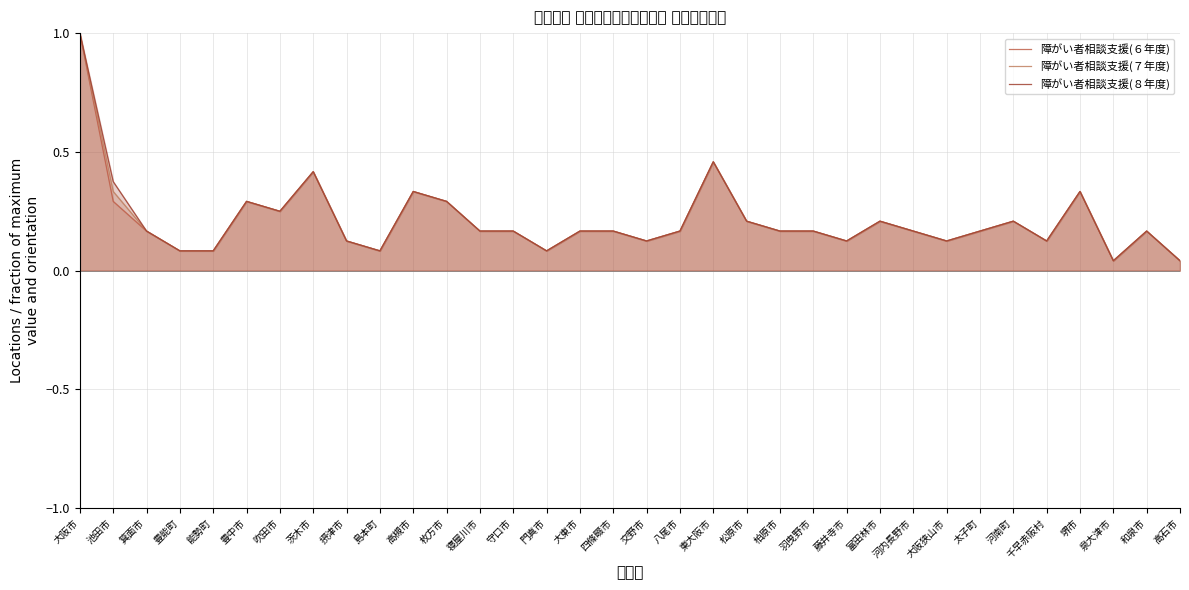

True or false: 障がい者相談支援(８年度) has a value of 0.1 at 大阪狭山市.

True